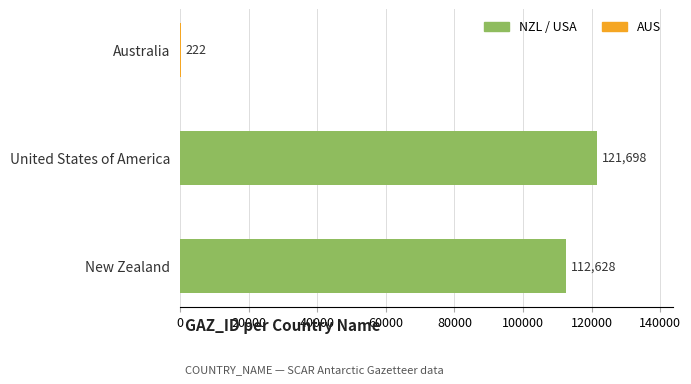

What is the greatest value displayed?

121698